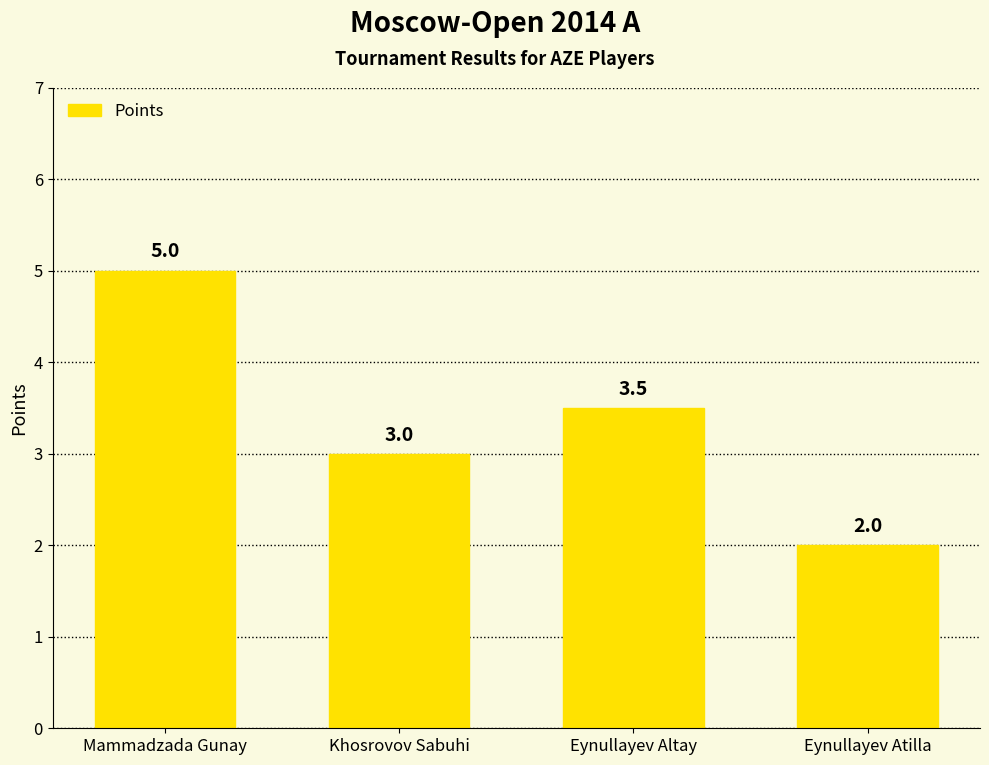

The chart shows a value of 2.0 at Eynullayev Atilla. True or false?

True